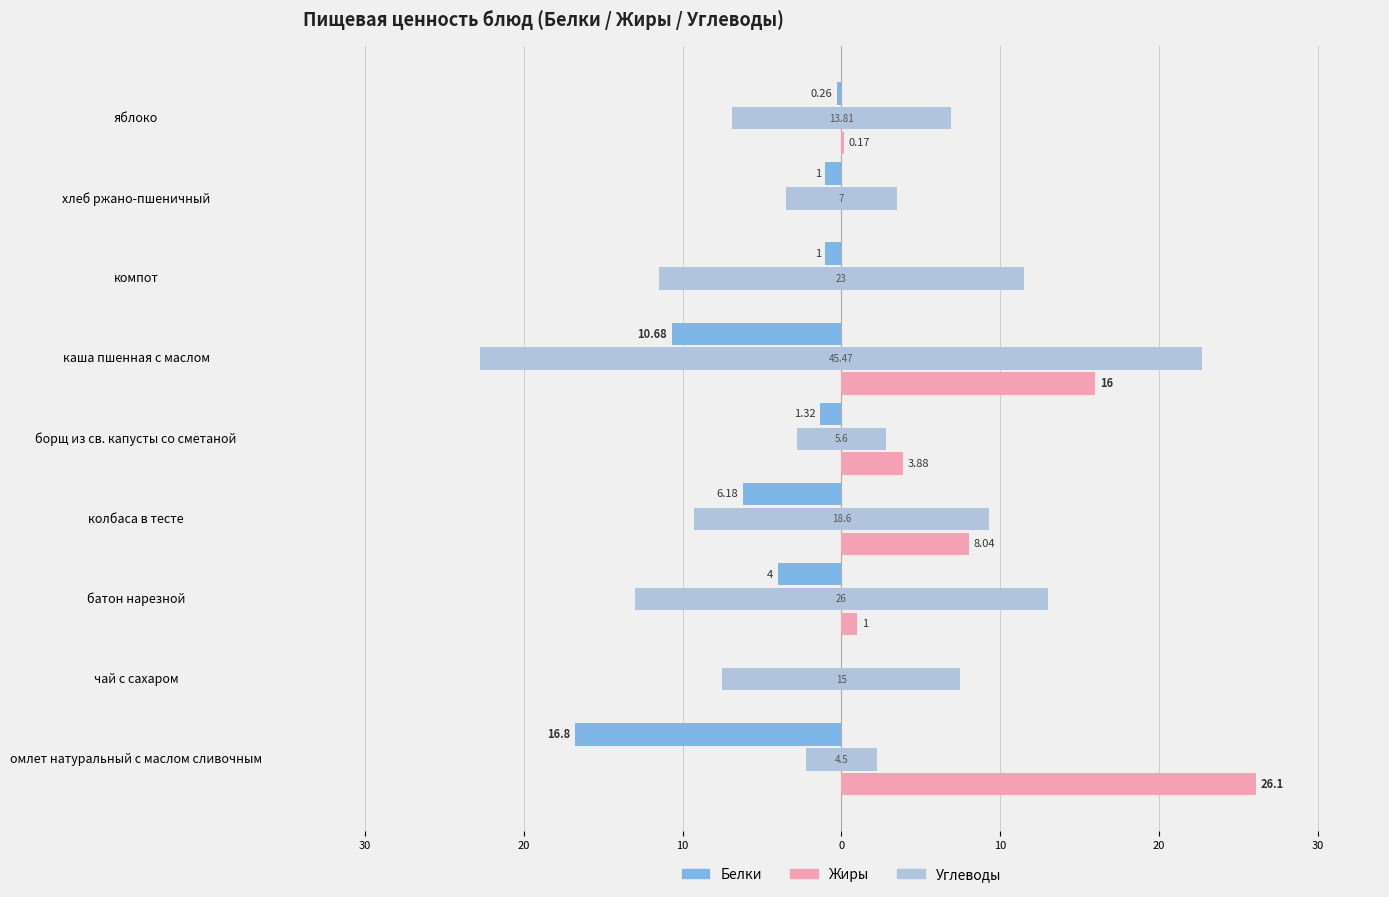

Is it true that Углеводы equals 26.0 at батон нарезной?

True